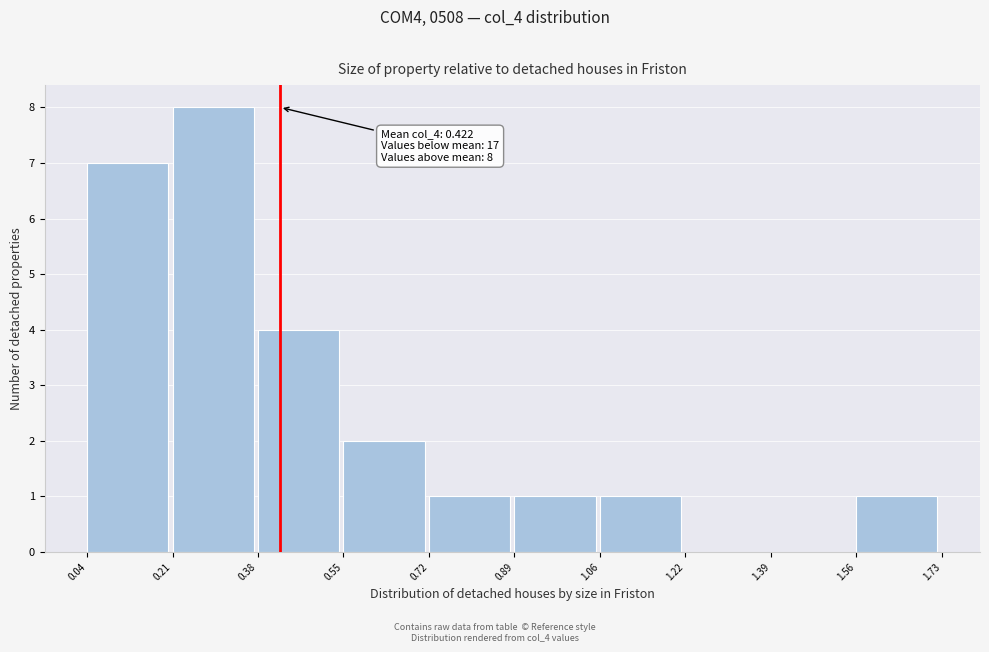

Which range on the x-axis has the tallest bar?

0.21 to 0.38